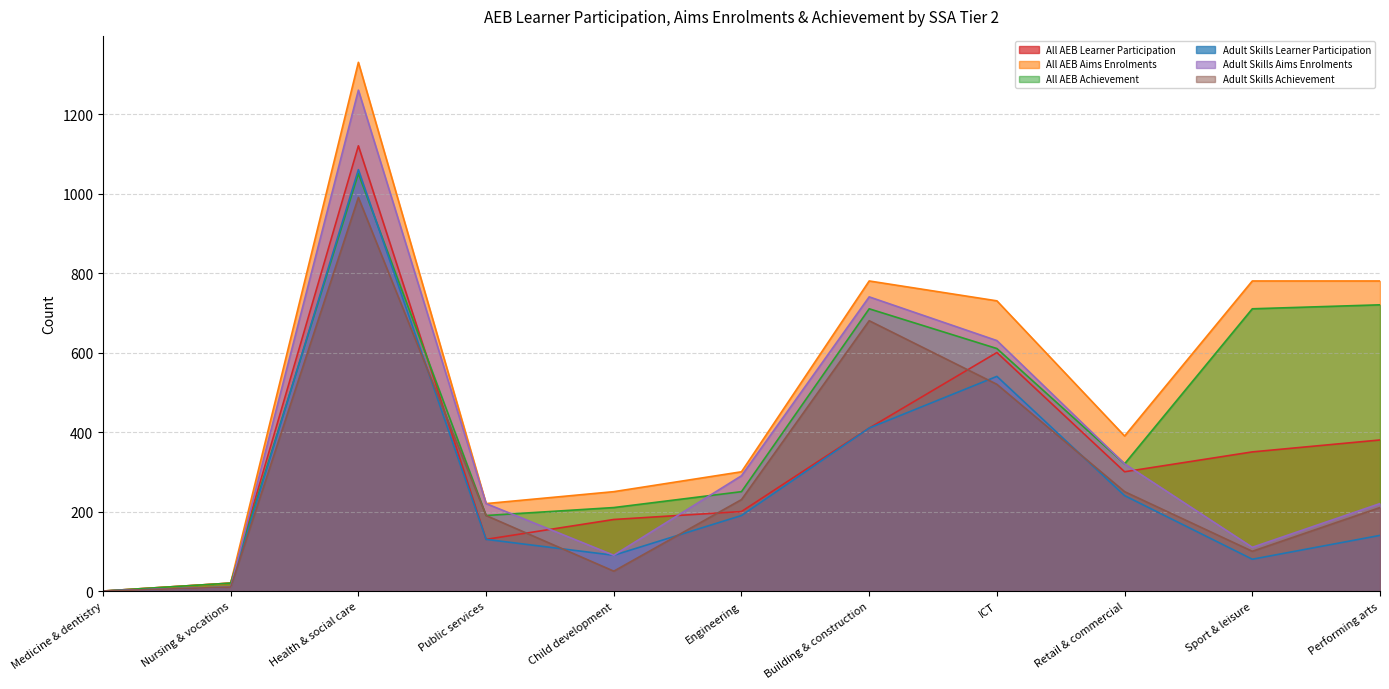

What are all the series names shown in the legend?

All AEB Learner Participation, All AEB Aims Enrolments, All AEB Achievement, Adult Skills Learner Participation, Adult Skills Aims Enrolments, Adult Skills Achievement